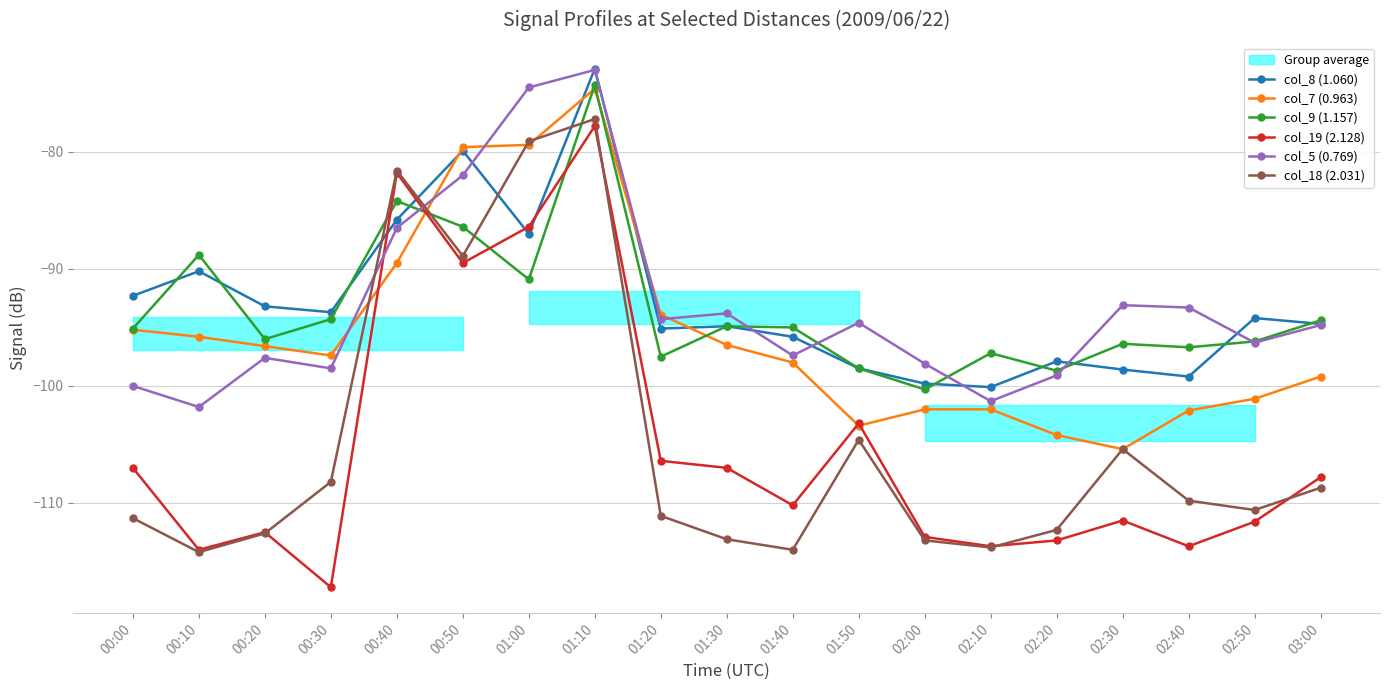

What are all the series names shown in the legend?

col_8 (1.060), col_7 (0.963), col_9 (1.157), col_19 (2.128), col_5 (0.769), col_18 (2.031)